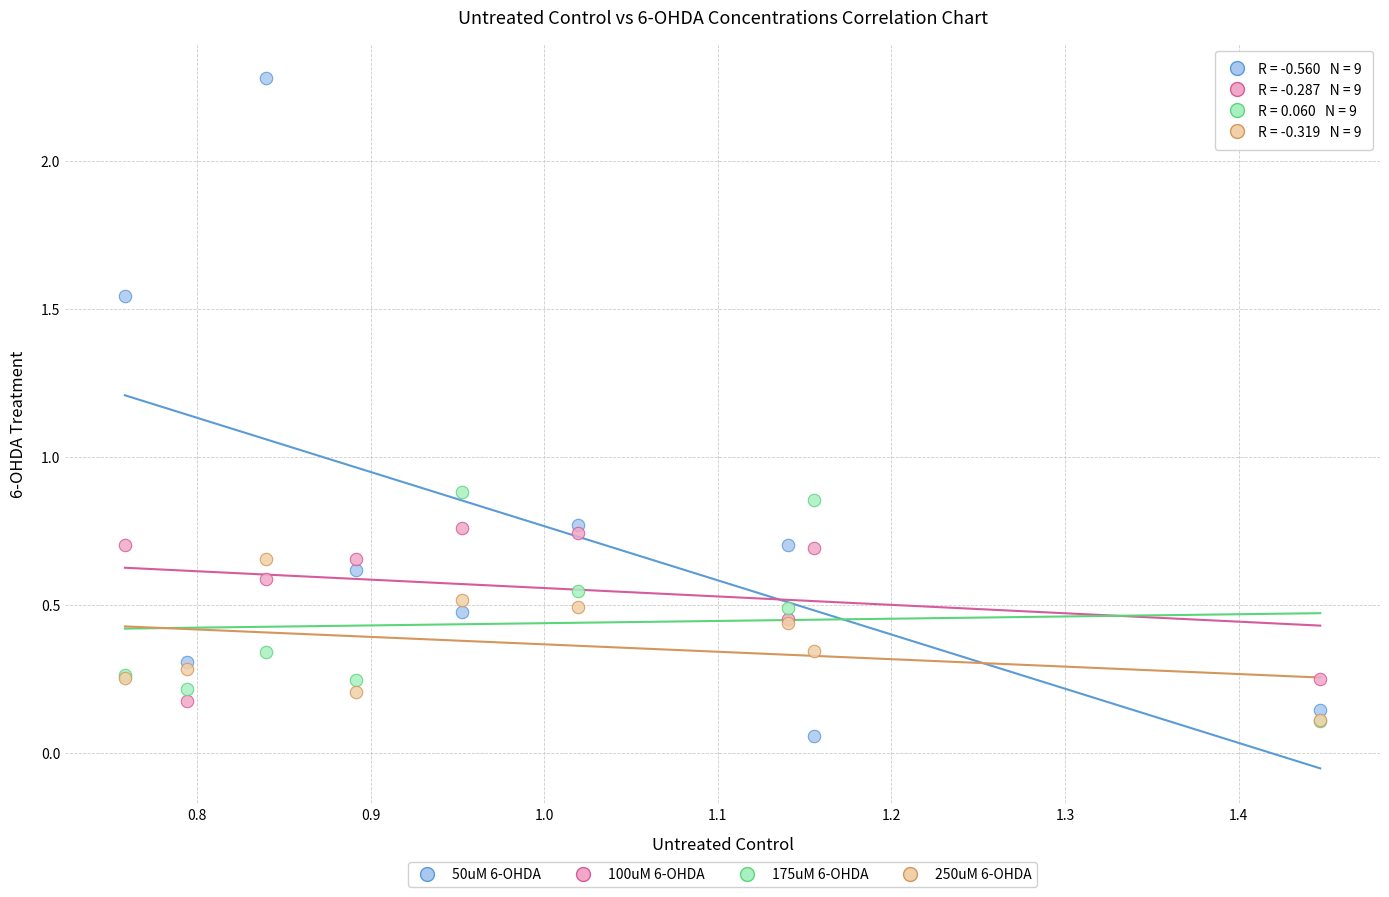

Which series has the largest Y range (max minus min)?

50uM 6-OHDA